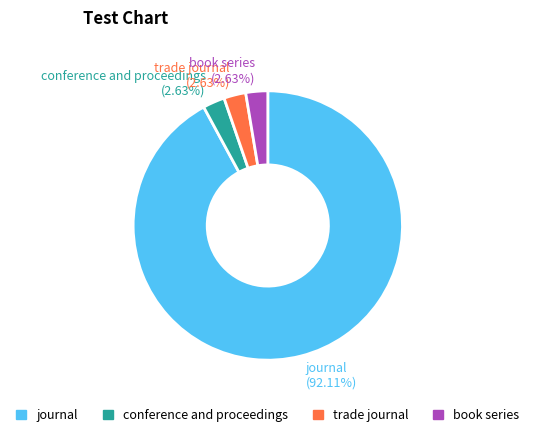

What is the total percentage of journal and trade journal?

94.7%